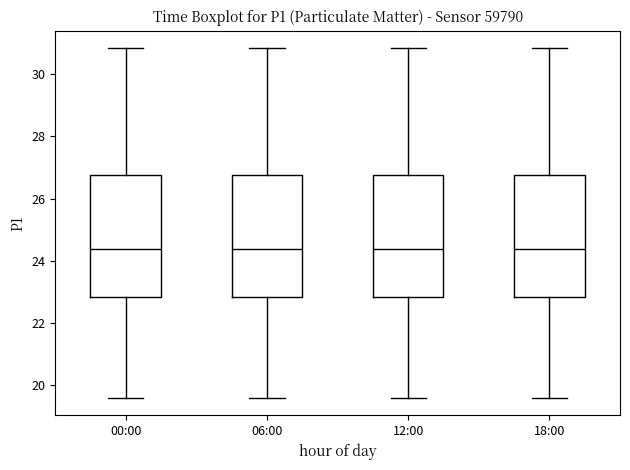

Where does the lower whisker of the box for 12:00 end on the y-axis? The values are not printed on the chart, so give them approximately, as read against the axis.

19.6